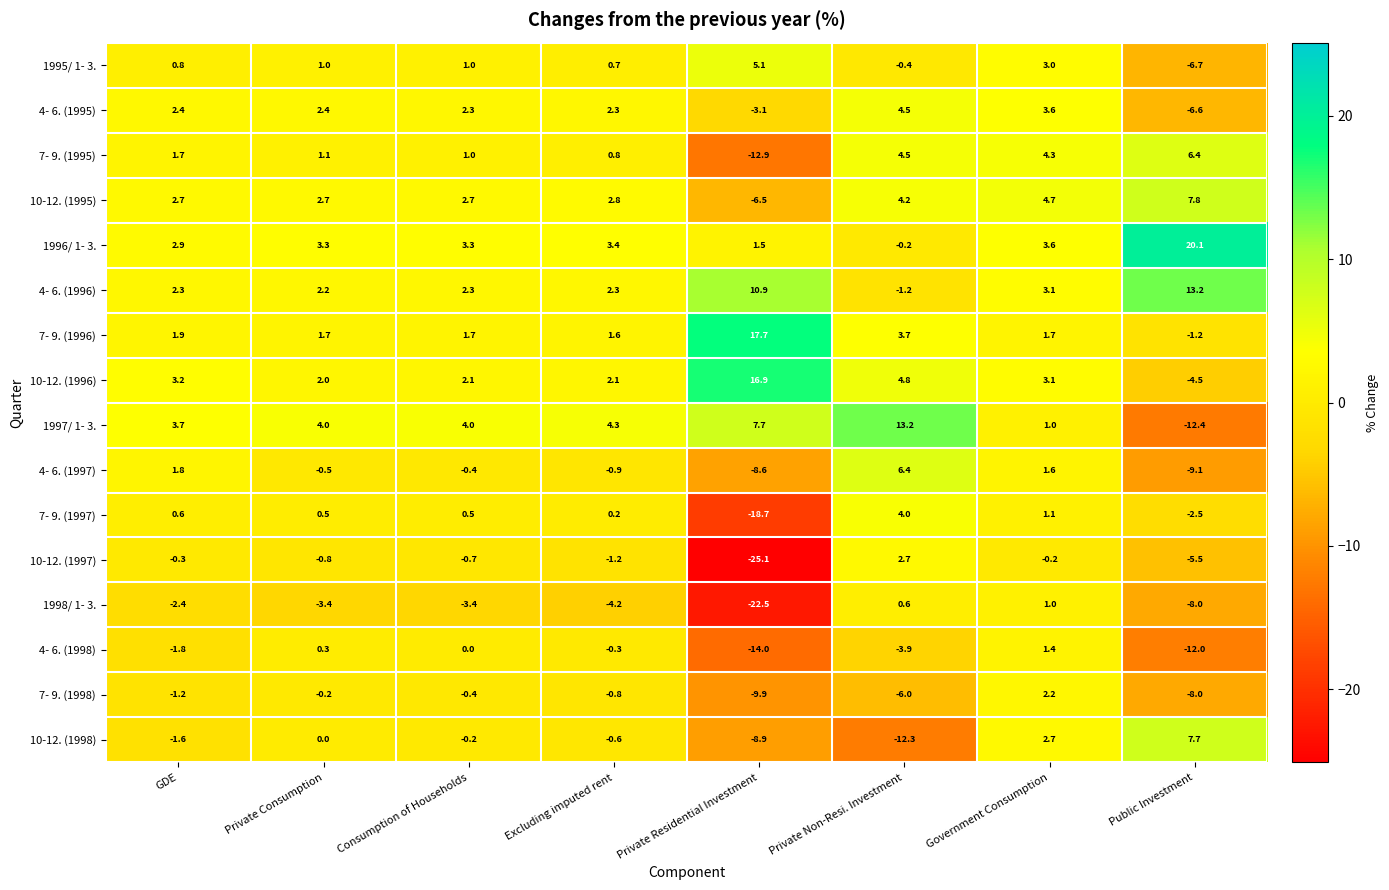

Where does the 7- 9. (1995) series first go above 1?

GDE